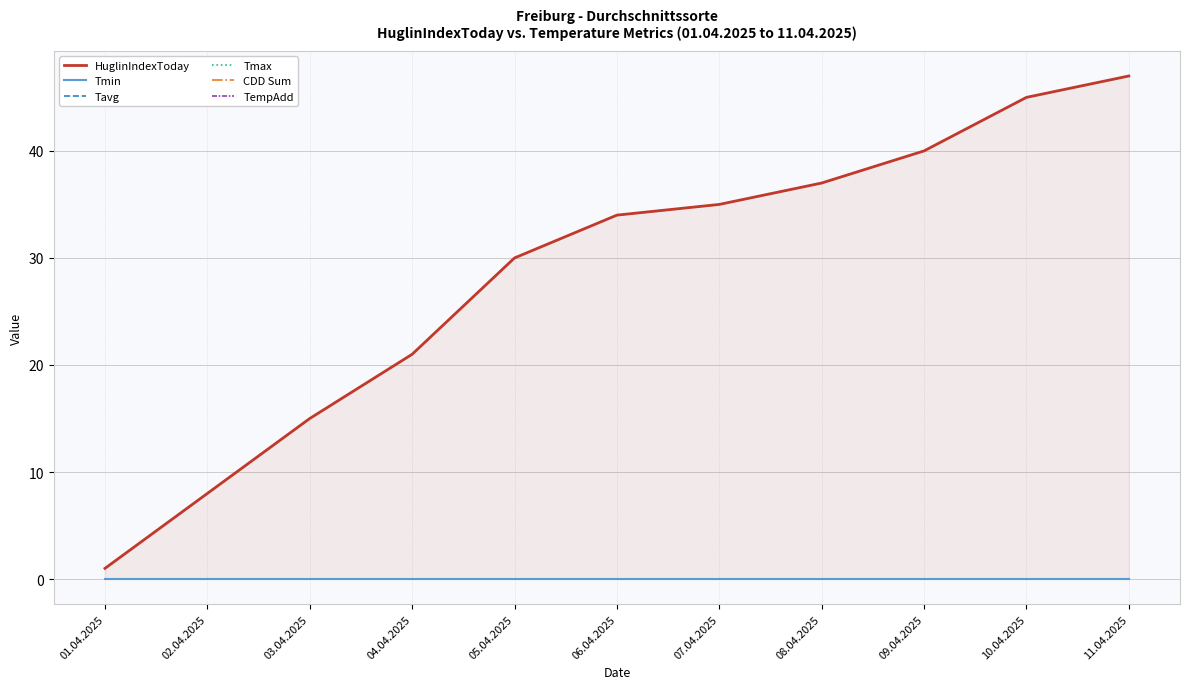

Reading right to left, list all the values displayed in this chart.

HuglinIndexToday: 47	45	40	37	35	34	30	21	15	8	1
Tmin: 0	0	0	0	0	0	0	0	0	0	0
Tavg: 0	0	0	0	0	0	0	0	0	0	0
Tmax: 0	0	0	0	0	0	0	0	0	0	0
CDD Sum: 0	0	0	0	0	0	0	0	0	0	0
TempAdd: 0	0	0	0	0	0	0	0	0	0	0